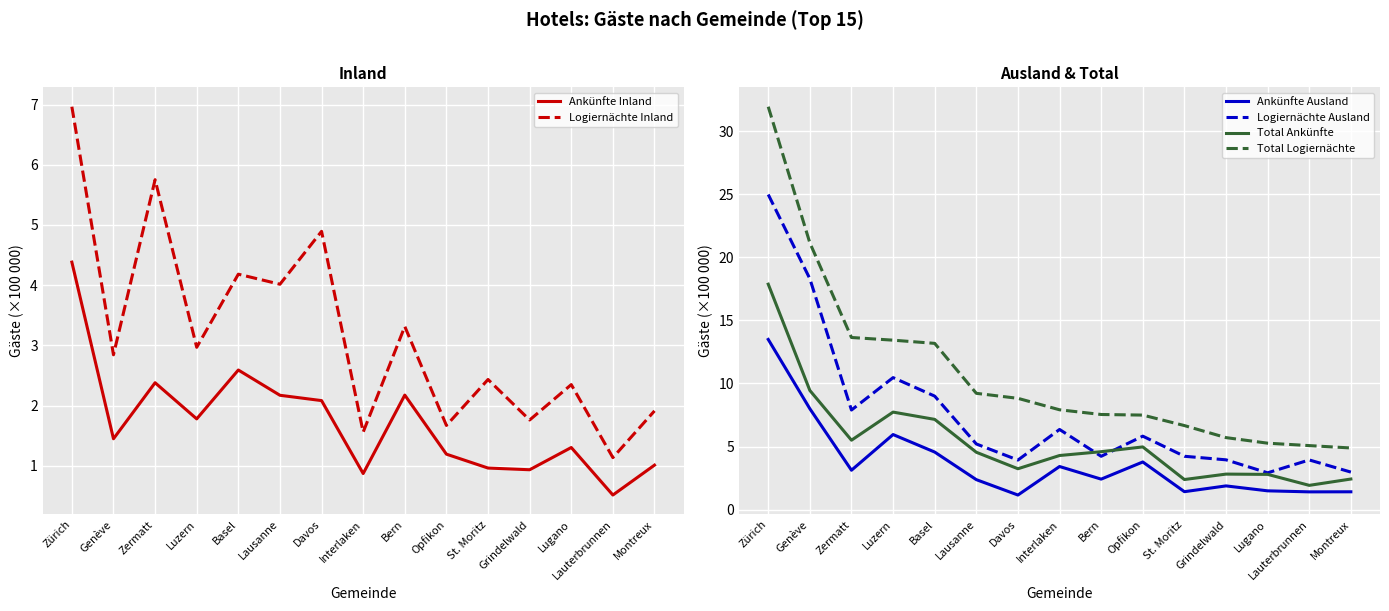

What is the approximate value of Ankünfte Ausland at Interlaken?

3.4